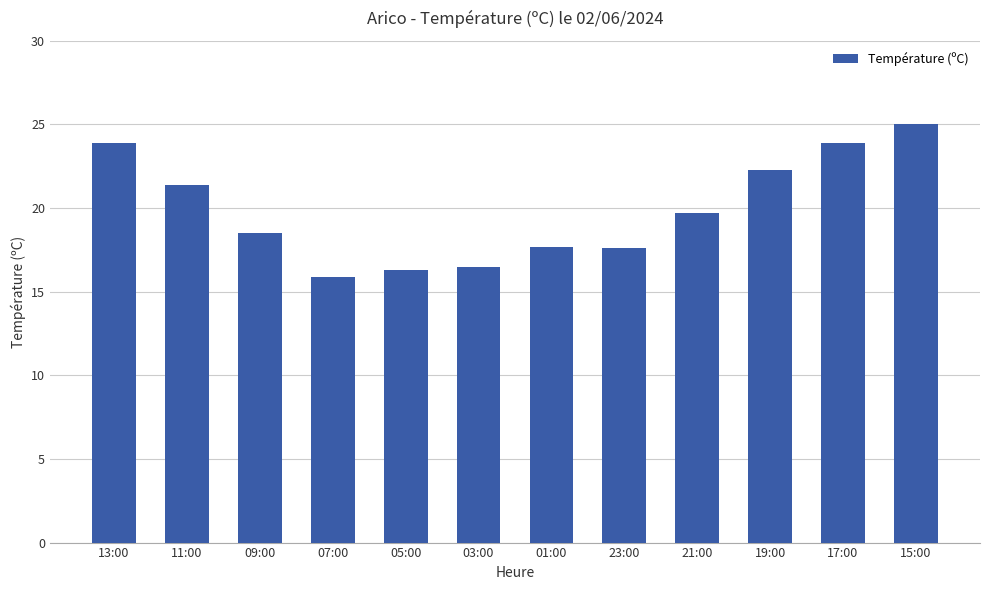

What is the maximum value shown in the chart?

25.0